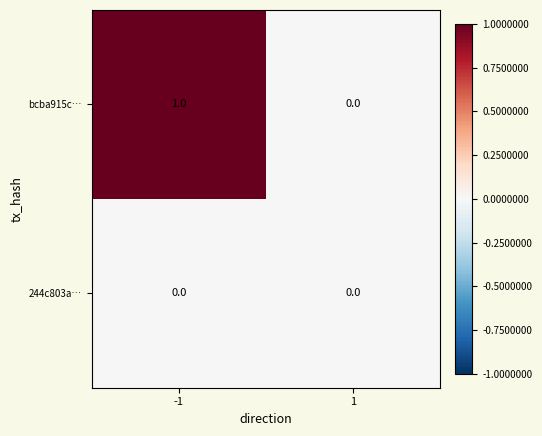

At -1, list the series in order from smallest to largest.

244c803a…, bcba915c…